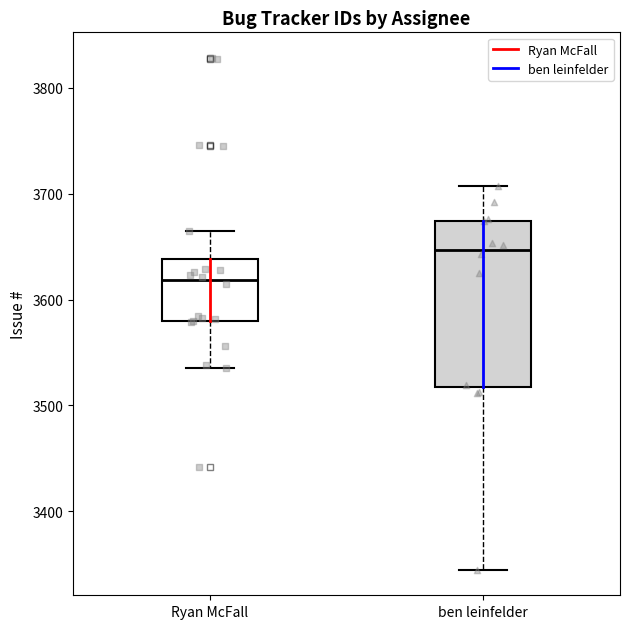

Reading left to right, transcribe this box plot: for each box, give where its median line is, the range the box spans, and where its two whiskers end, as read against the y-axis. The values are not printed on the chart, so give them approximately, as read against the axis.

Ryan McFall: median 3620, box 3580 to 3640, whiskers 3540 to 3670
ben leinfelder: median 3650, box 3520 to 3670, whiskers 3350 to 3710